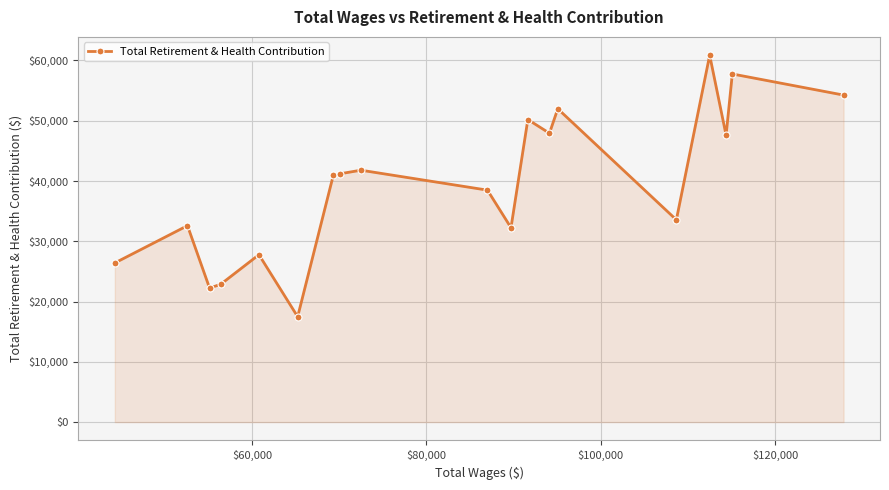

What is the greatest value displayed?

60867